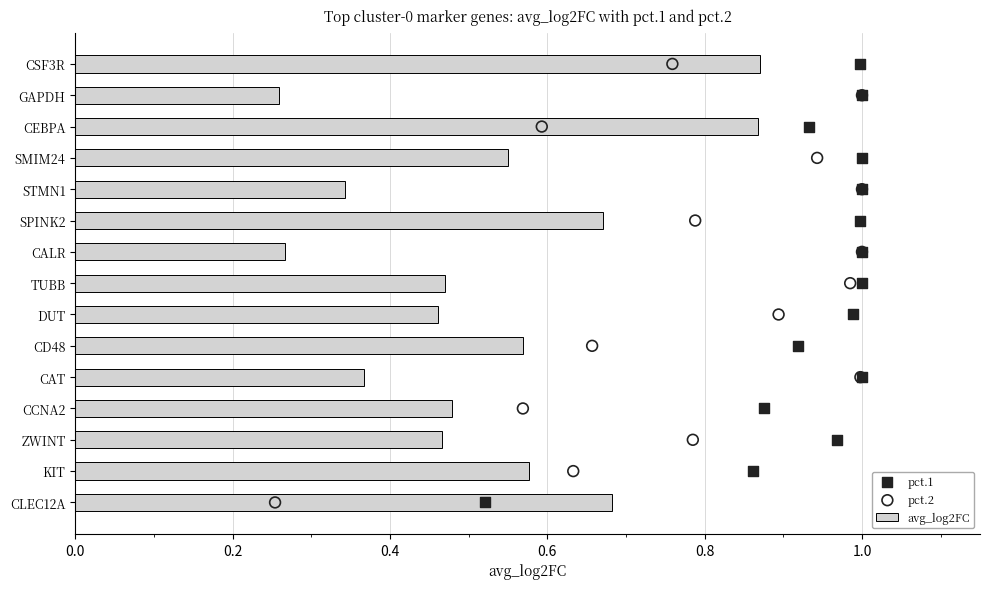

The value of avg_log2FC at CAT is 0.2. True or false?

False